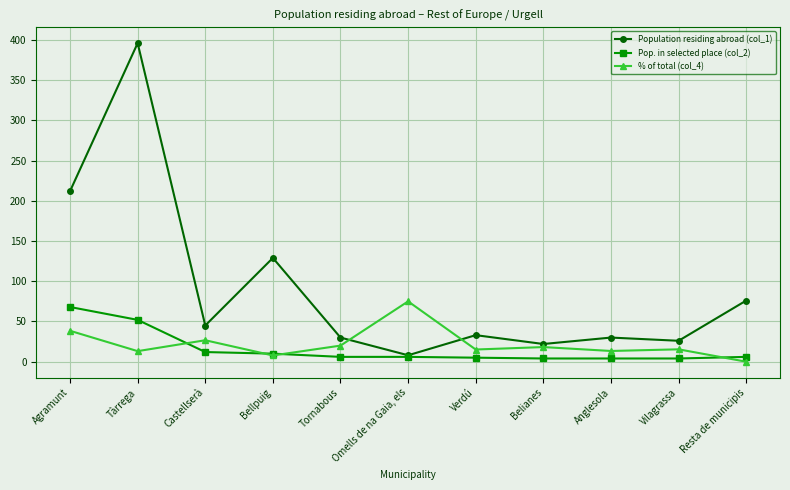

What position from the right is Agramunt?

11